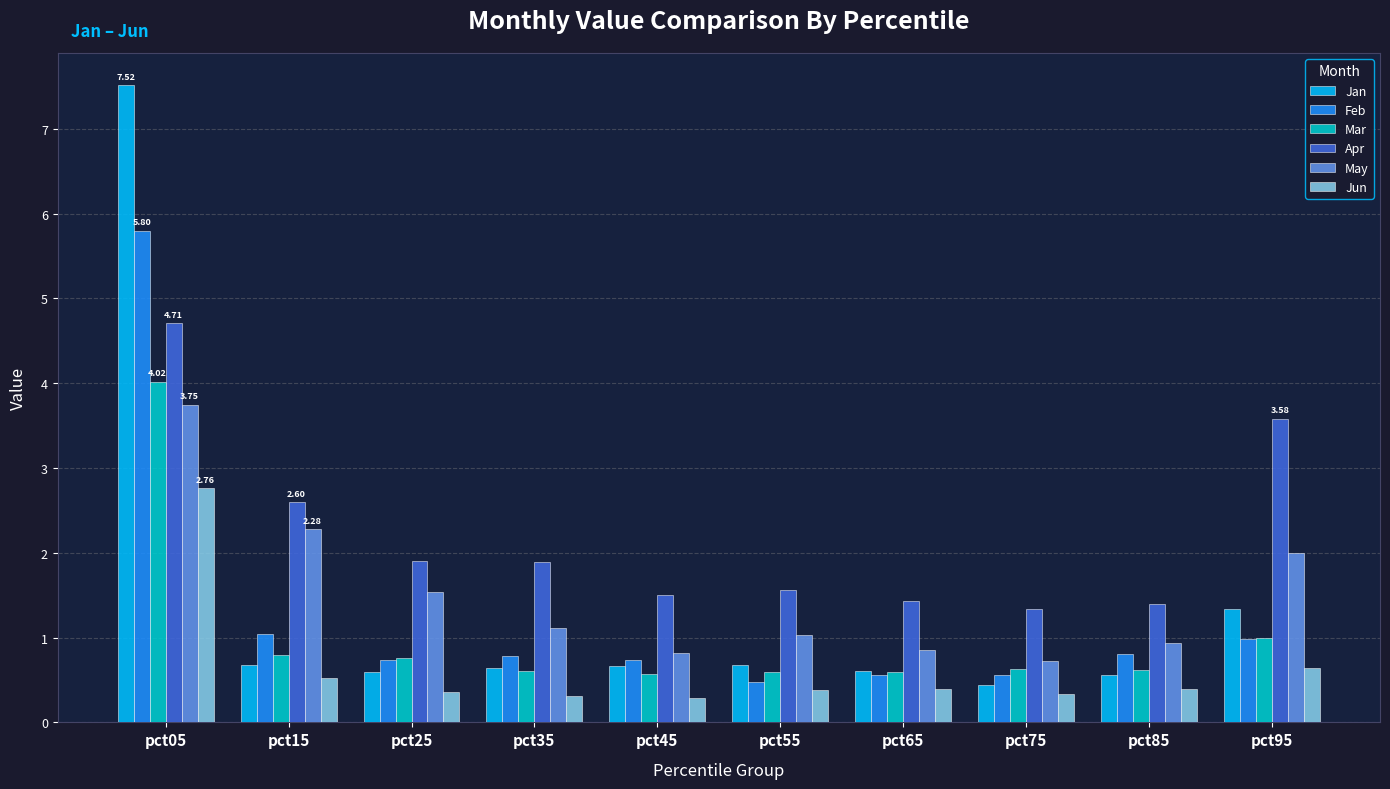

Does the chart contain stacked bars?

No